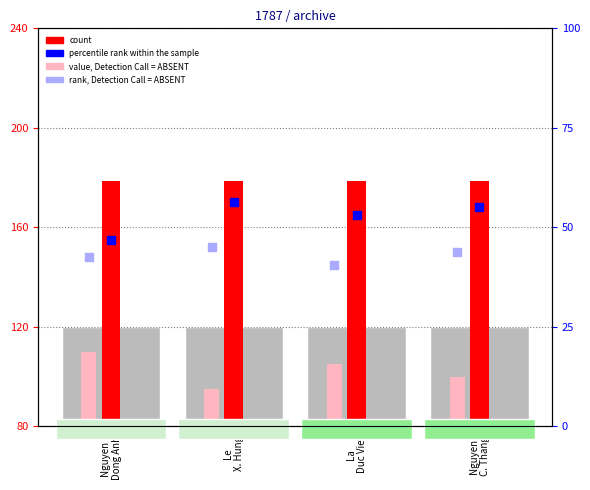

Is the value of rank, Detection Call = ABSENT at Nguyen
Dong Anh greater than the value of percentile rank within the sample at La
Duc Viet?

No